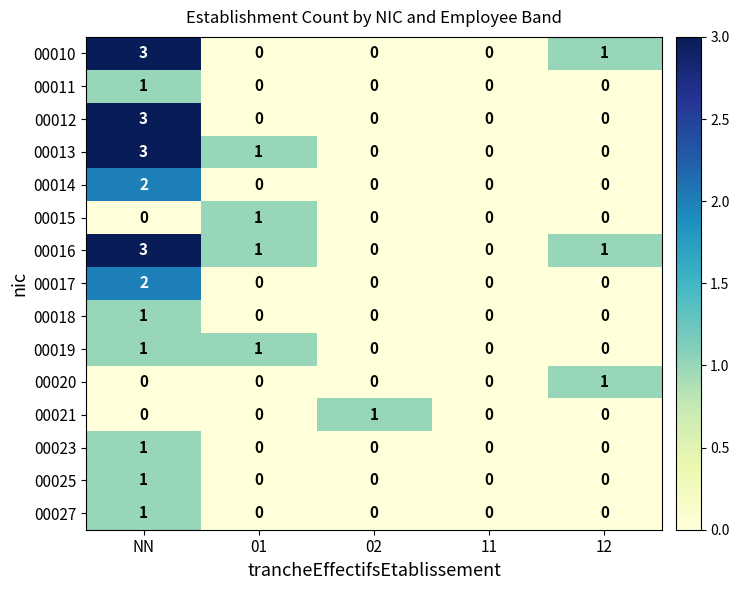

How many categories are shown in the chart?

5